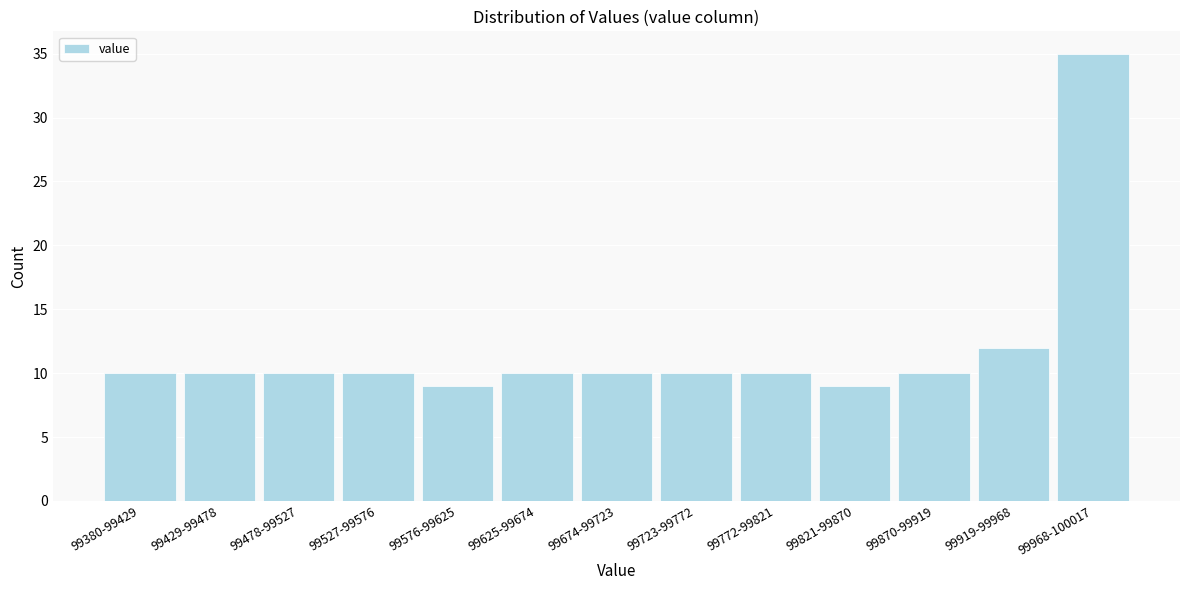

Reading left to right, transcribe all the data shown in this chart.

99380-99429=10	99429-99478=10	99478-99527=10	99527-99576=10	99576-99625=9	99625-99674=10	99674-99723=10	99723-99772=10	99772-99821=10	99821-99870=9	99870-99919=10	99919-99968=12	99968-100017=35